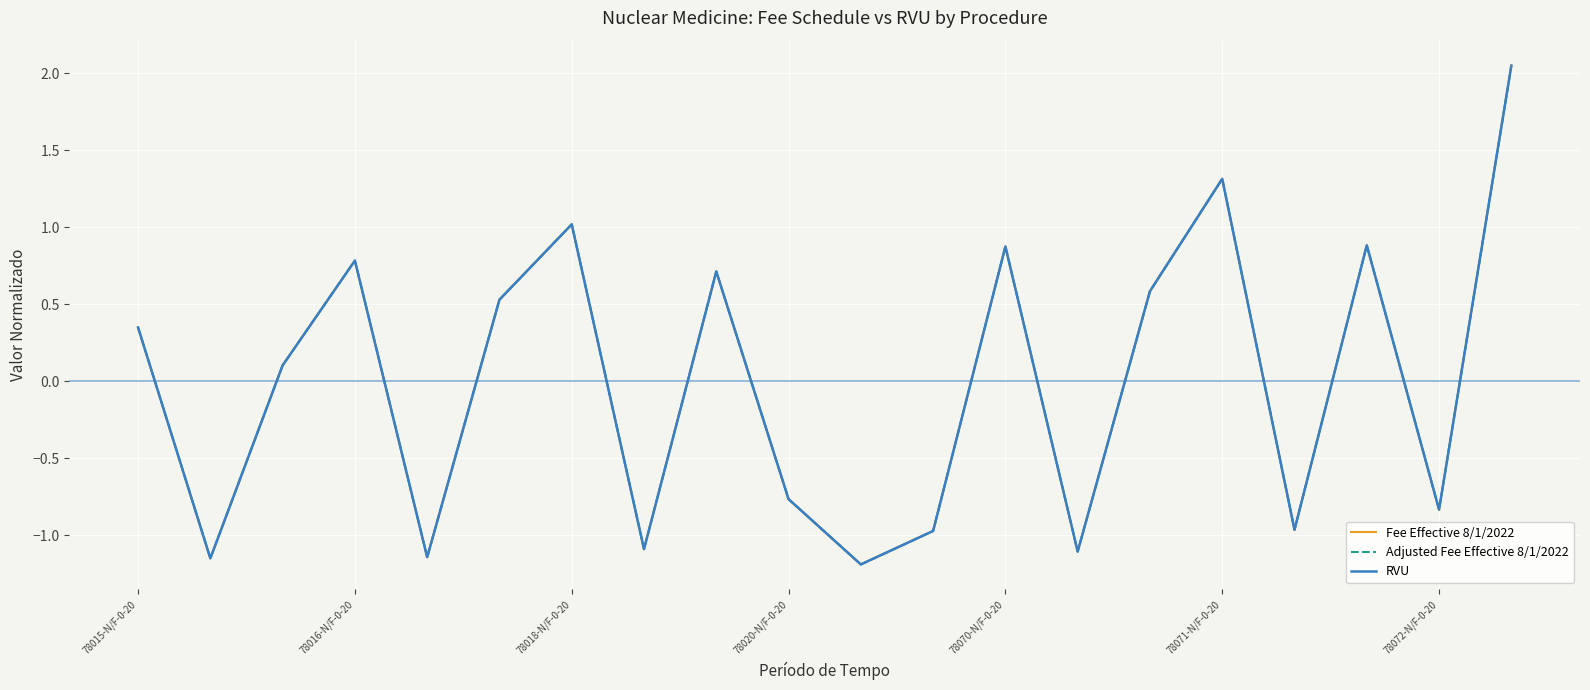

Reading left to right, extract all data points from this chart.

Fee Effective 8/1/2022: 0.3	-1.1	0.1	0.8	-1.1	0.5	1.0	-1.1	0.7	-0.8	-1.2	-1.0	0.9	-1.1	0.6	1.3	-1.0	0.9	-0.8	2.1
Adjusted Fee Effective 8/1/2022: 0.3	-1.1	0.1	0.8	-1.1	0.5	1.0	-1.1	0.7	-0.8	-1.2	-1.0	0.9	-1.1	0.6	1.3	-1.0	0.9	-0.8	2.0
RVU: 0.3	-1.1	0.1	0.8	-1.1	0.5	1.0	-1.1	0.7	-0.8	-1.2	-1.0	0.9	-1.1	0.6	1.3	-1.0	0.9	-0.8	2.1